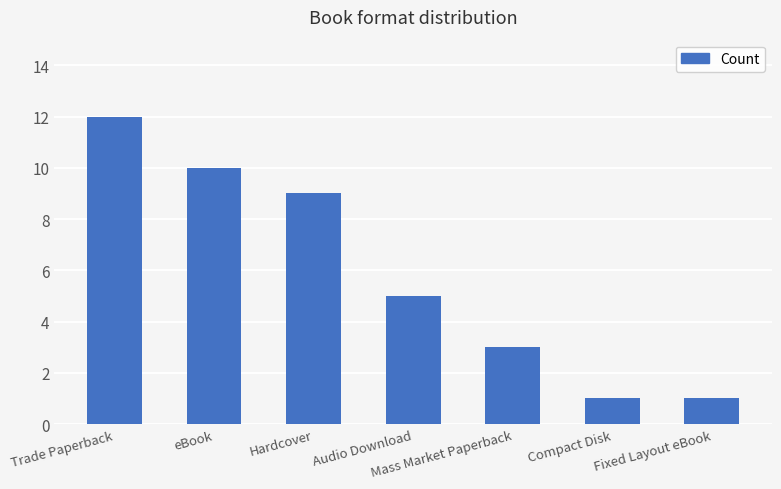

What is the greatest value displayed?

12